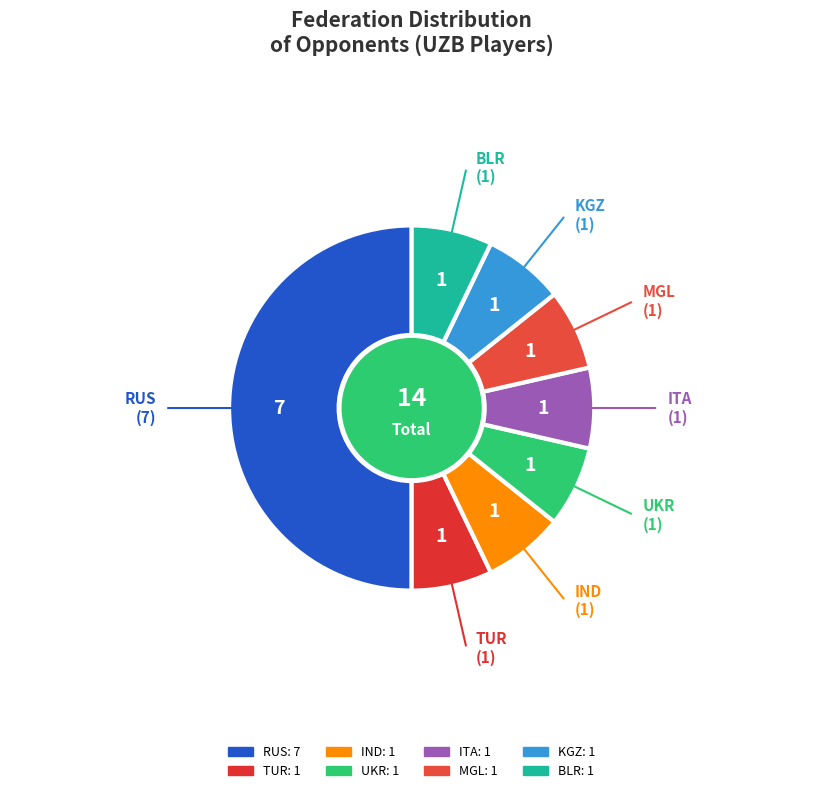

Count the number of slices in the pie.

8